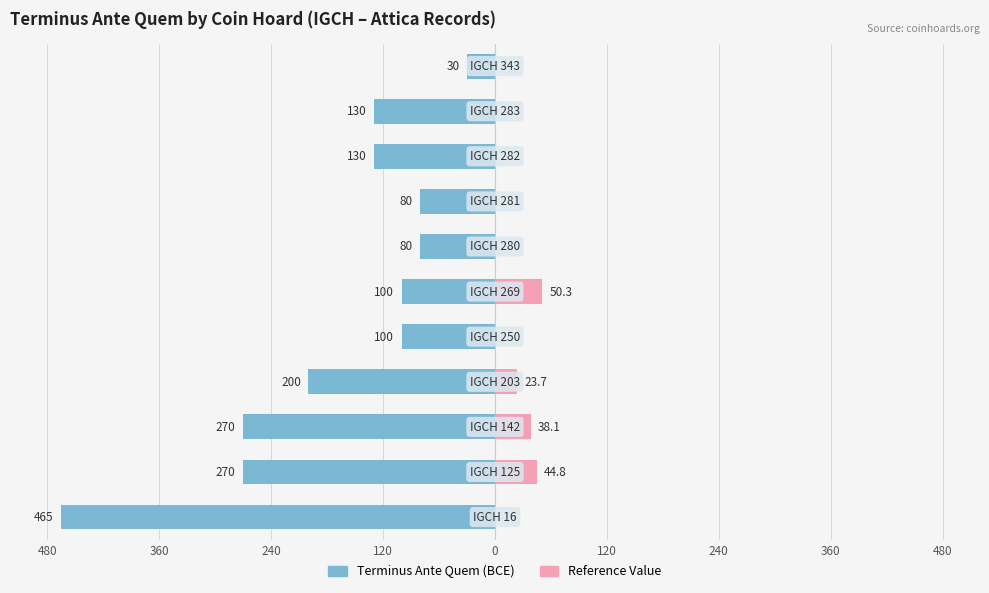

Rank the series at 0 from highest to lowest value.

Reference Value, Terminus Ante Quem